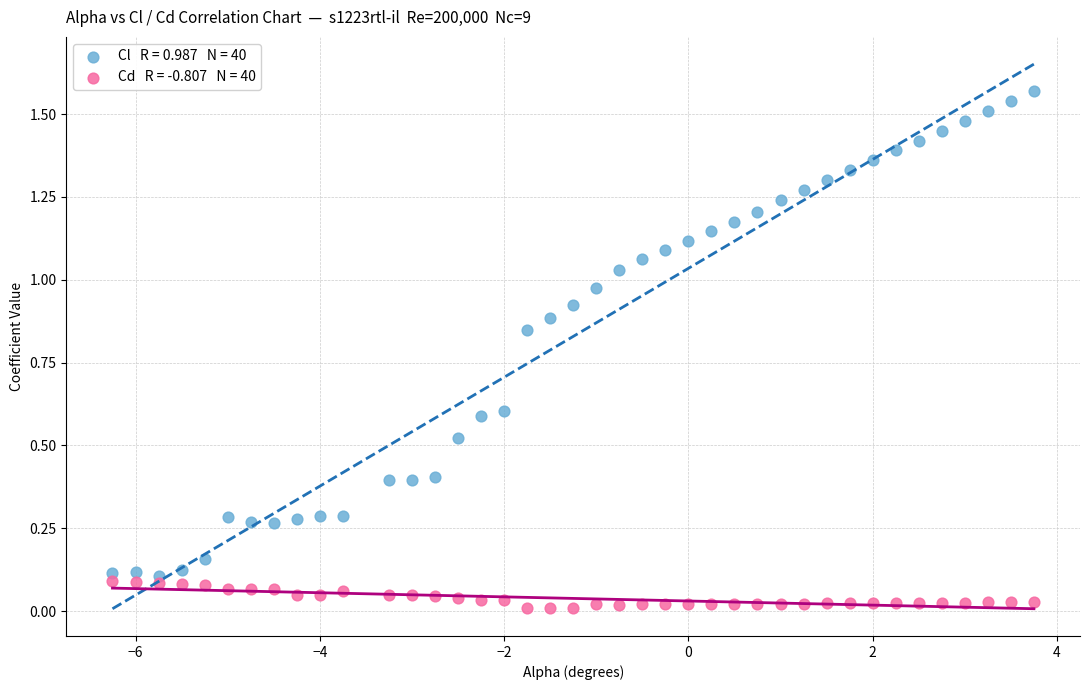

Across all data points, what is the range of X values (max minus min)?

10.0